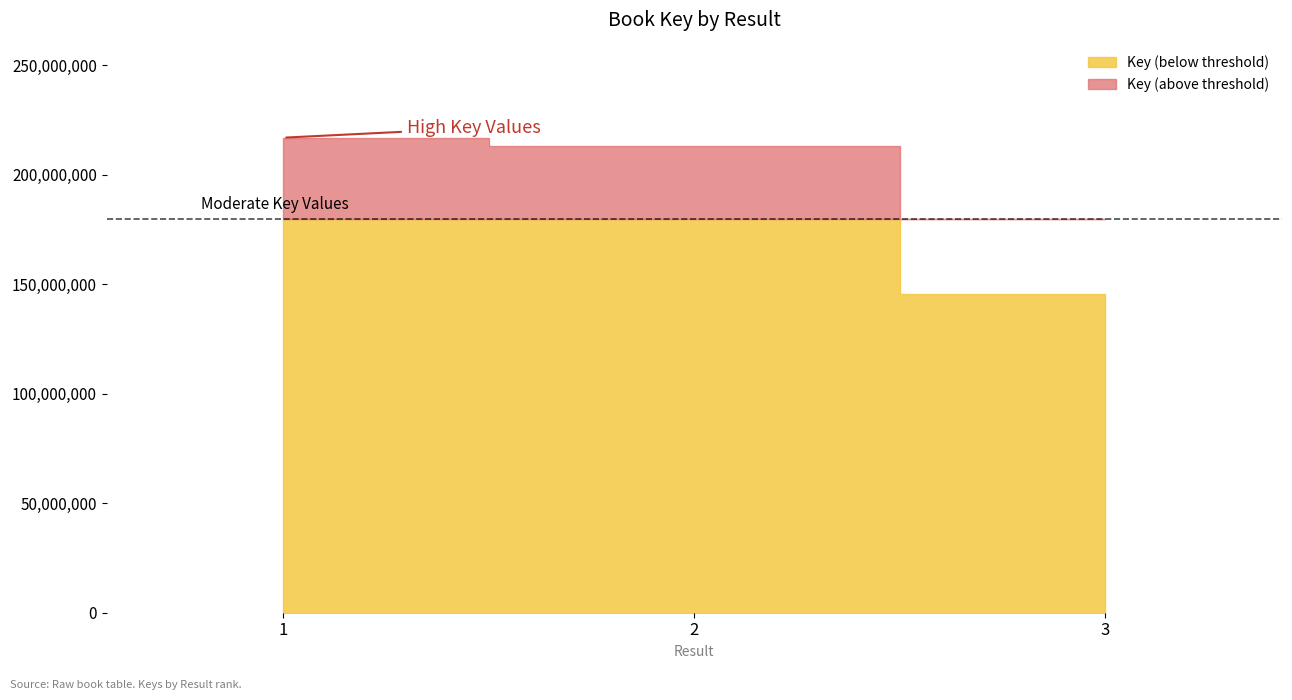

The value at 2 is 120588153. True or false?

False